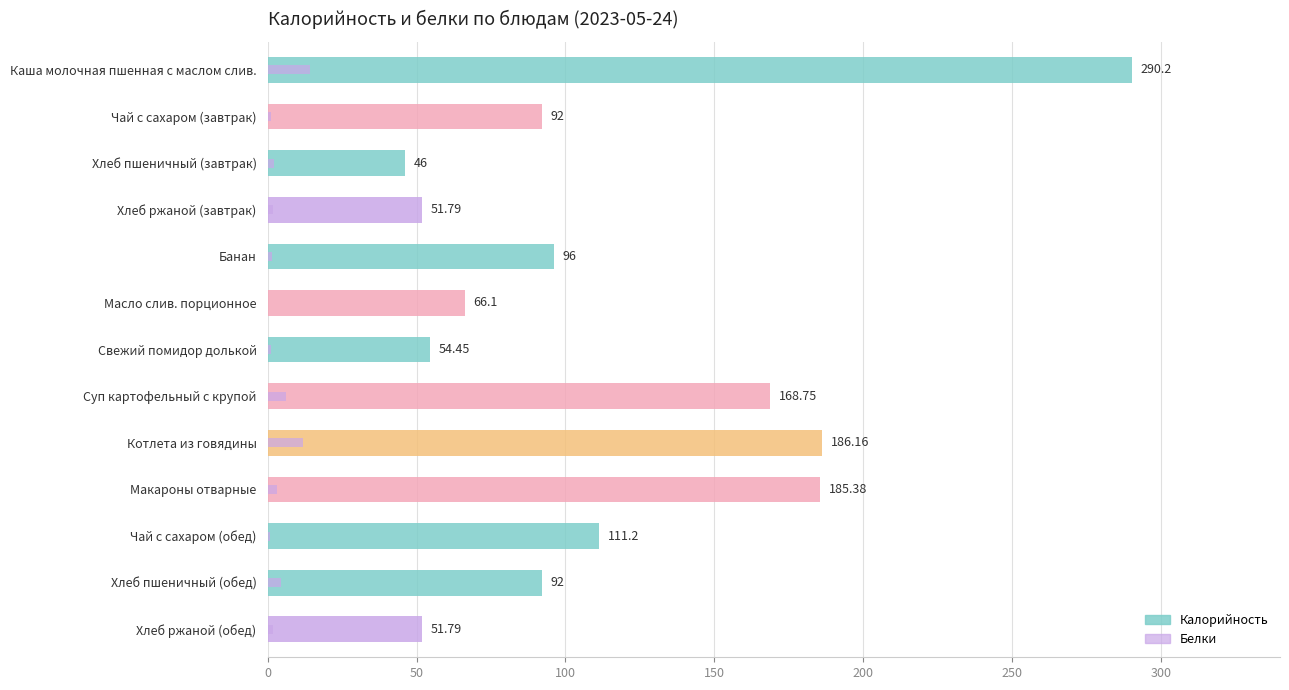

What is the value of the Белки bar at the 2nd from the left?

1.0